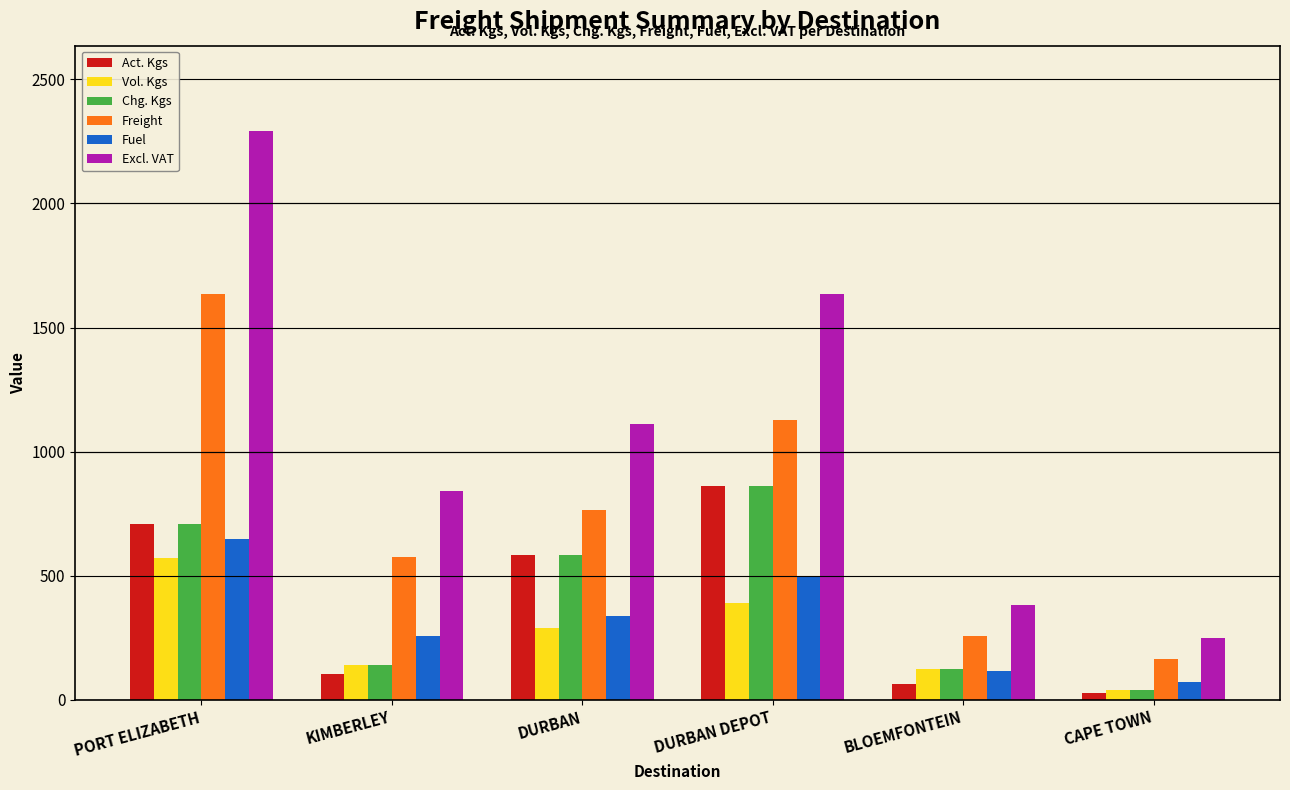

Where does the Fuel series first go above 338?

PORT ELIZABETH